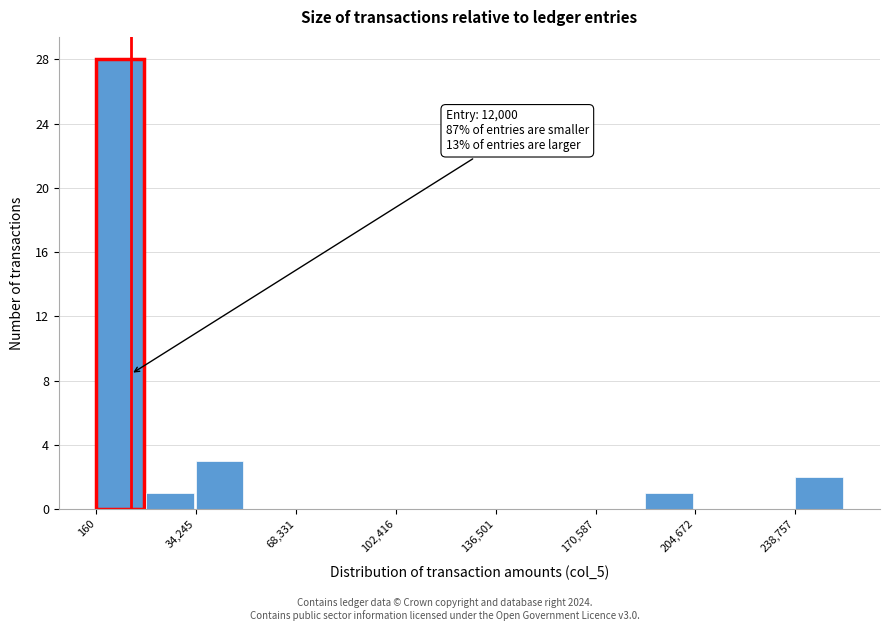

Around what value on the x-axis is the tallest bar? Give the approximate position of its centre, as read against the axis.

10000